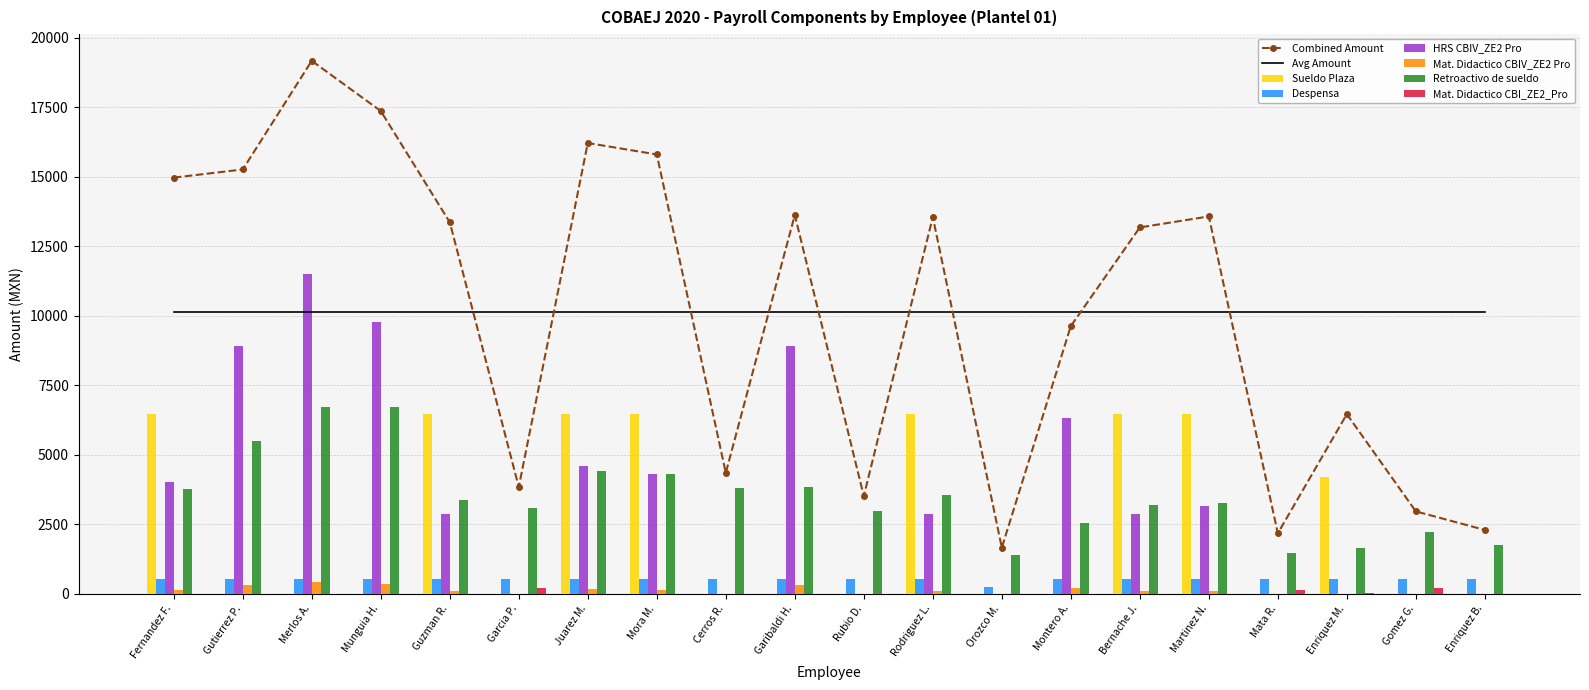

How many values in the Mat. Didactico CBI_ZE2_Pro series exceed 0?

4